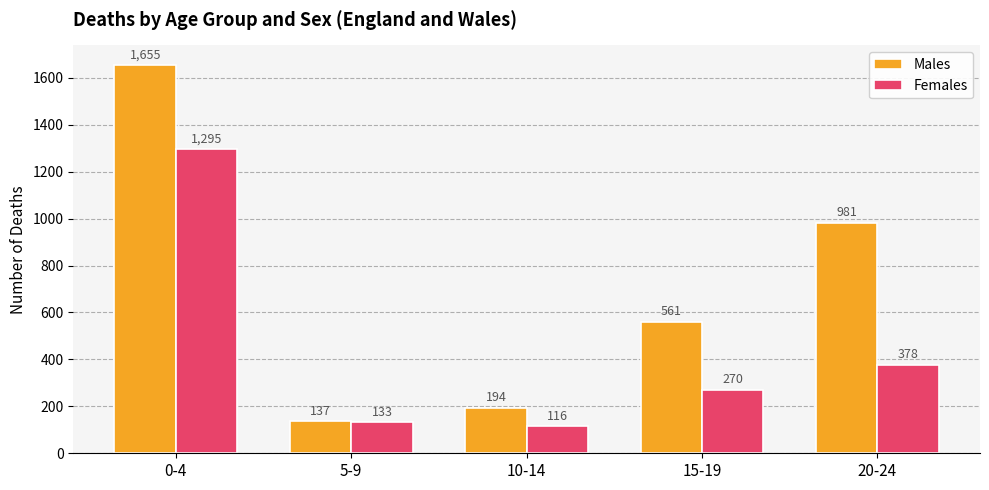

The value of Females at 15-19 is 270. True or false?

True